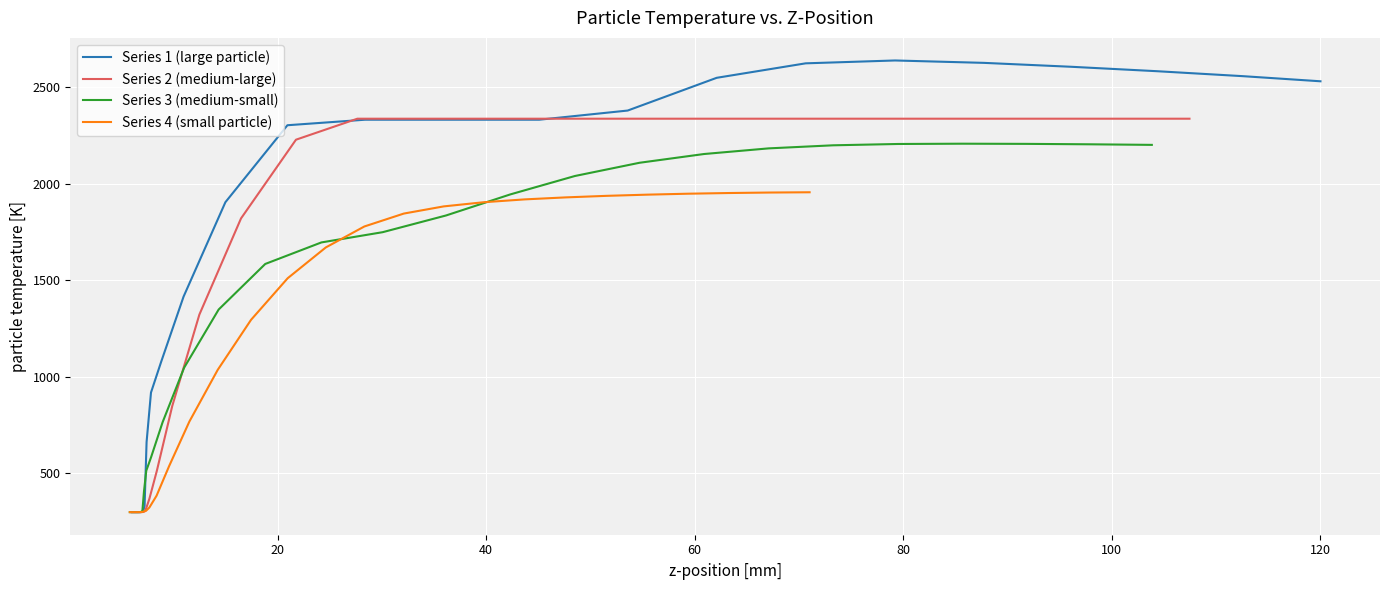

Which series ends up on top after the final intersection of Series 1 (large particle) and Series 2 (medium-large)?

Series 1 (large particle)